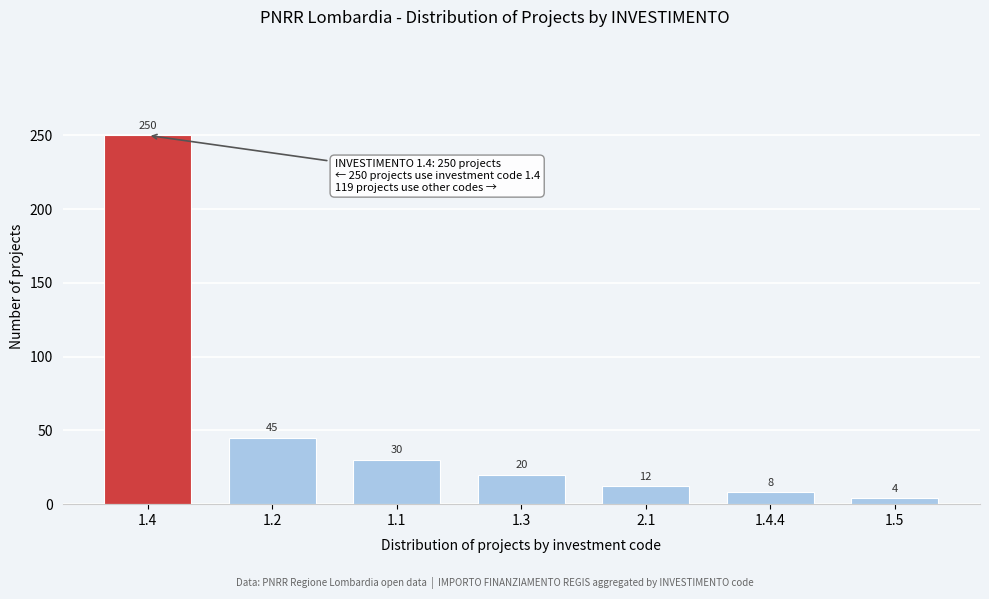

Reading left to right, transcribe all the data shown in this chart.

250	45	30	20	12	8	4